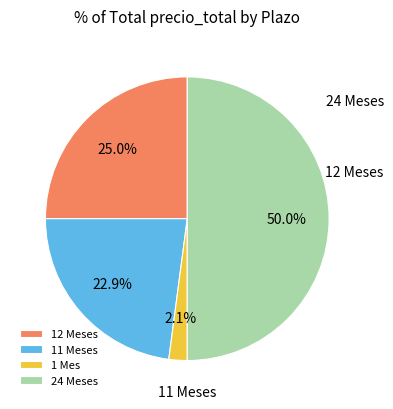

How many slices are in this pie chart?

4